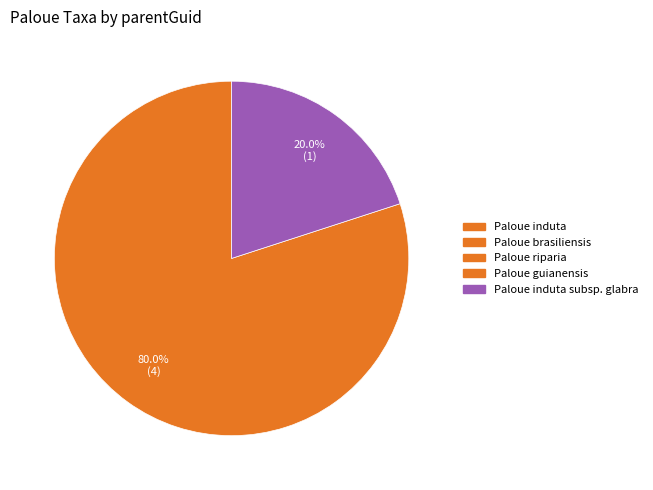

Is there any slice that represents more than half of the pie?

Yes